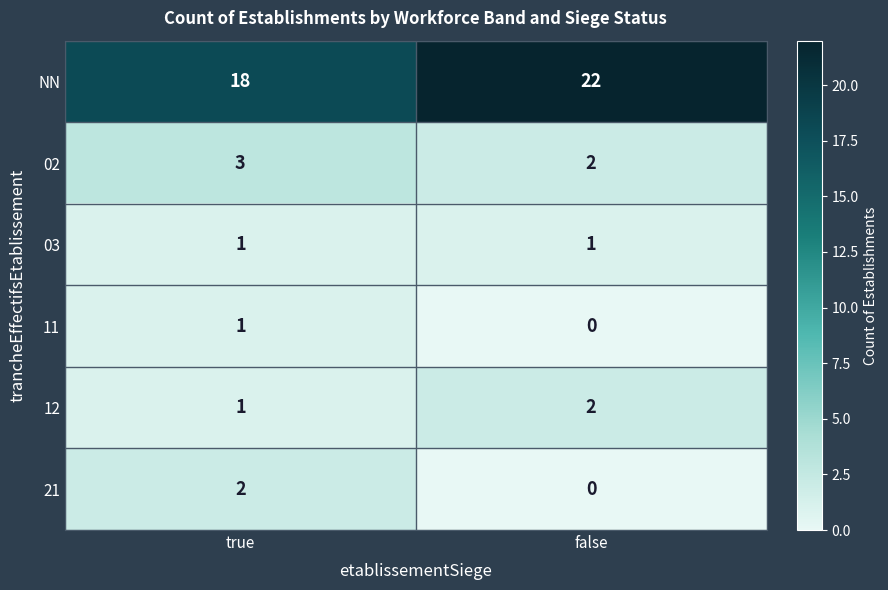

The 02 series shows 2 at false. True or false?

True